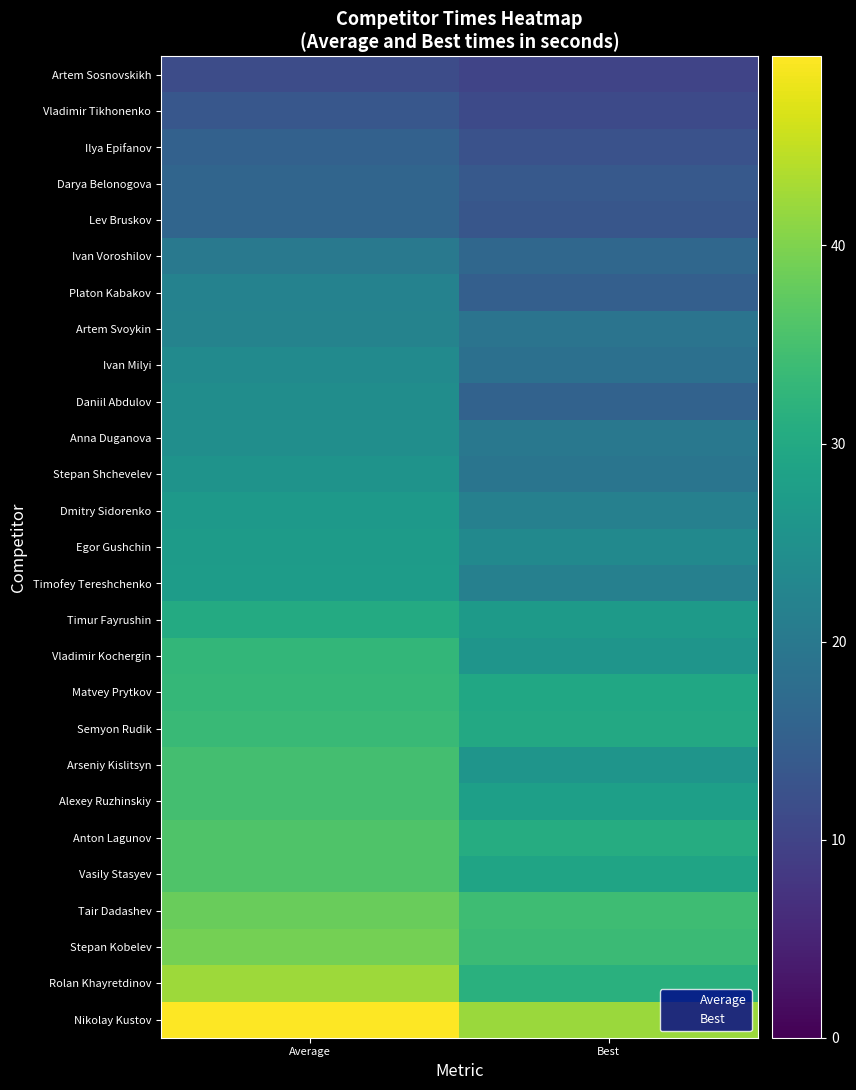

Reading left to right, what are all the values shown in this chart?

Artem Sosnovskikh: Average=11.6	Best=10.1
Vladimir Tikhonenko: Average=13.5	Best=11.2
Ilya Epifanov: Average=15.3	Best=12.6
Darya Belonogova: Average=16.2	Best=13.8
Lev Bruskov: Average=16.2	Best=13.3
Ivan Voroshilov: Average=20.0	Best=16.6
Platon Kabakov: Average=21.9	Best=15.0
Artem Svoykin: Average=22.2	Best=19.1
Ivan Milyi: Average=23.7	Best=18.3
Daniil Abdulov: Average=24.4	Best=15.6
Anna Duganova: Average=24.5	Best=19.8
Stepan Shchevelev: Average=25.5	Best=19.2
Dmitry Sidorenko: Average=26.7	Best=21.6
Egor Gushchin: Average=27.1	Best=23.6
Timofey Tereshchenko: Average=27.4	Best=21.6
Timur Fayrushin: Average=30.2	Best=27.0
Vladimir Kochergin: Average=32.8	Best=25.9
Matvey Prytkov: Average=33.0	Best=29.6
Semyon Rudik: Average=33.6	Best=29.9
Arseniy Kislitsyn: Average=34.7	Best=25.9
Alexey Ruzhinskiy: Average=34.8	Best=28.0
Anton Lagunov: Average=35.8	Best=30.6
Vasily Stasyev: Average=35.9	Best=28.9
Tair Dadashev: Average=38.1	Best=34.2
Stepan Kobelev: Average=39.1	Best=33.7
Rolan Khayretdinov: Average=42.3	Best=31.5
Nikolay Kustov: Average=49.5	Best=42.1